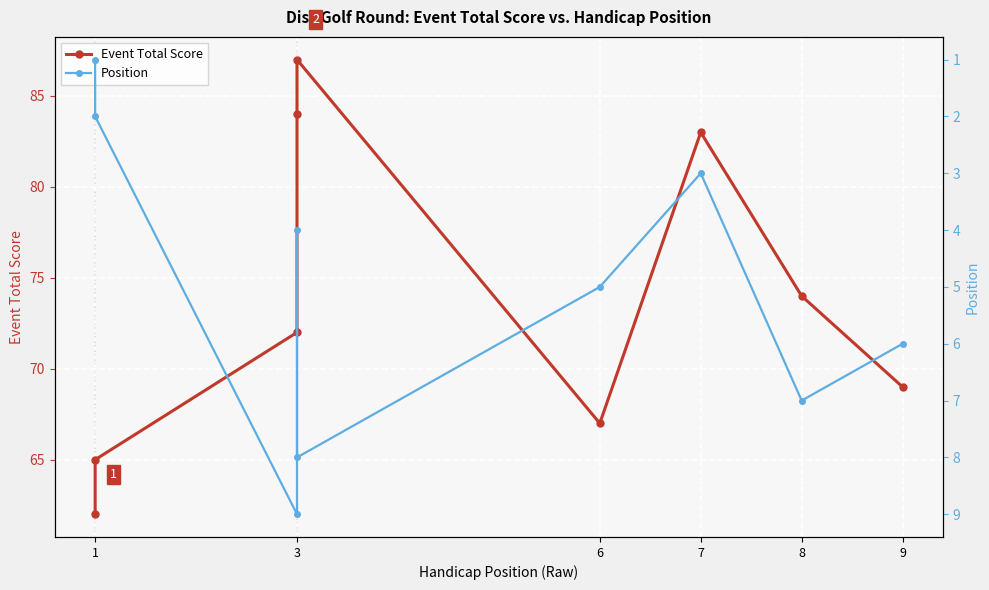

What are all the series names shown in the legend?

Event Total Score, Position